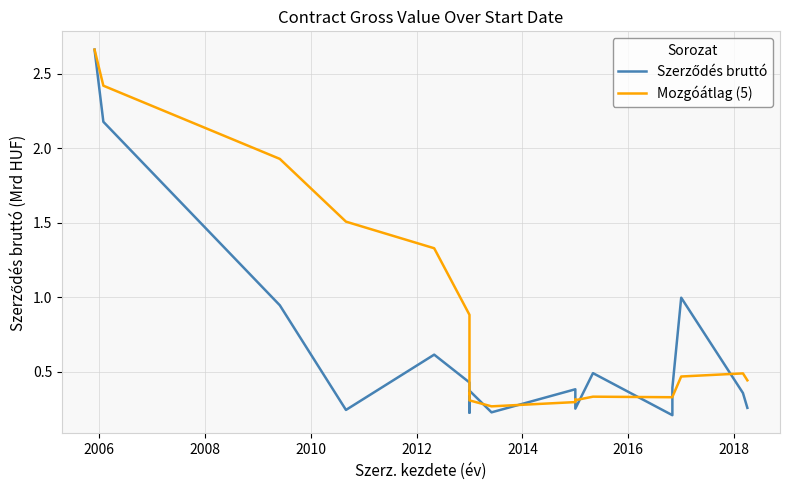

Read the Szerződés bruttó value at 2006.

2.2